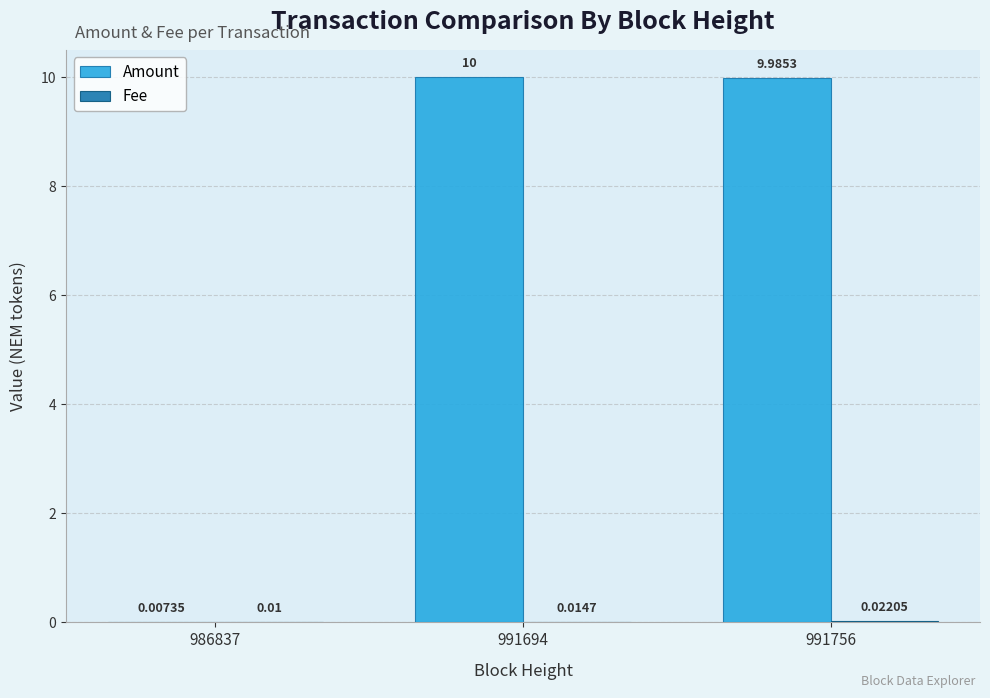

At which category is the sum across all series the highest?

991694